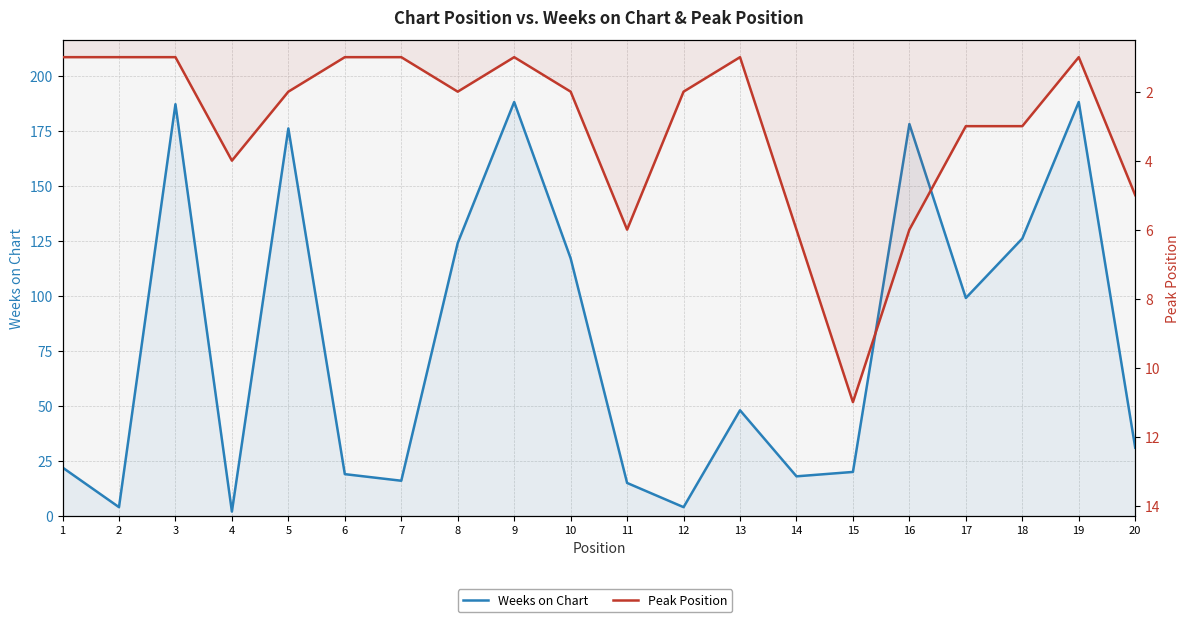

The Weeks on Chart series shows 1 at 4. True or false?

False